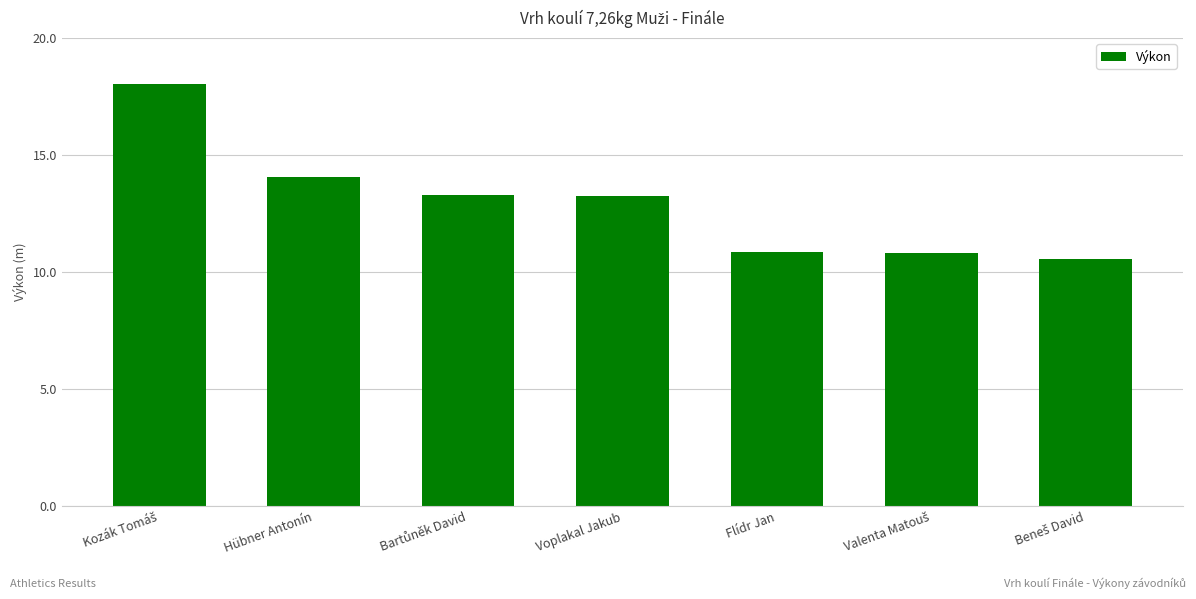

How many bars are there in total?

7